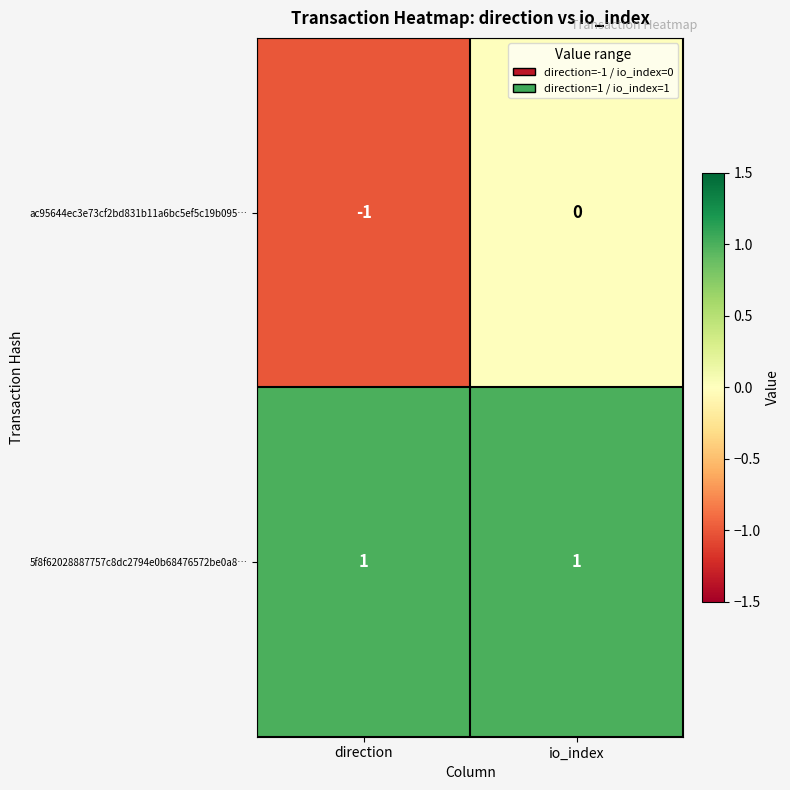

At direction, list the series in order from smallest to largest.

ac95644ec3e73cf2bd831b11a6bc5ef5c19b095…, 5f8f62028887757c8dc2794e0b68476572be0a8…